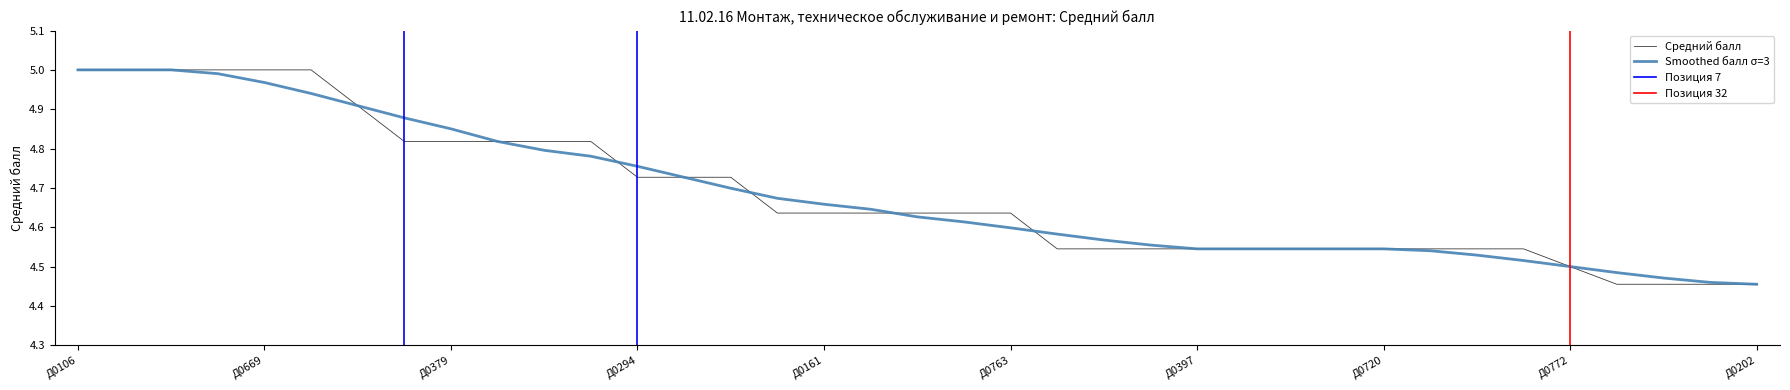

What is the smallest value displayed?

4.5